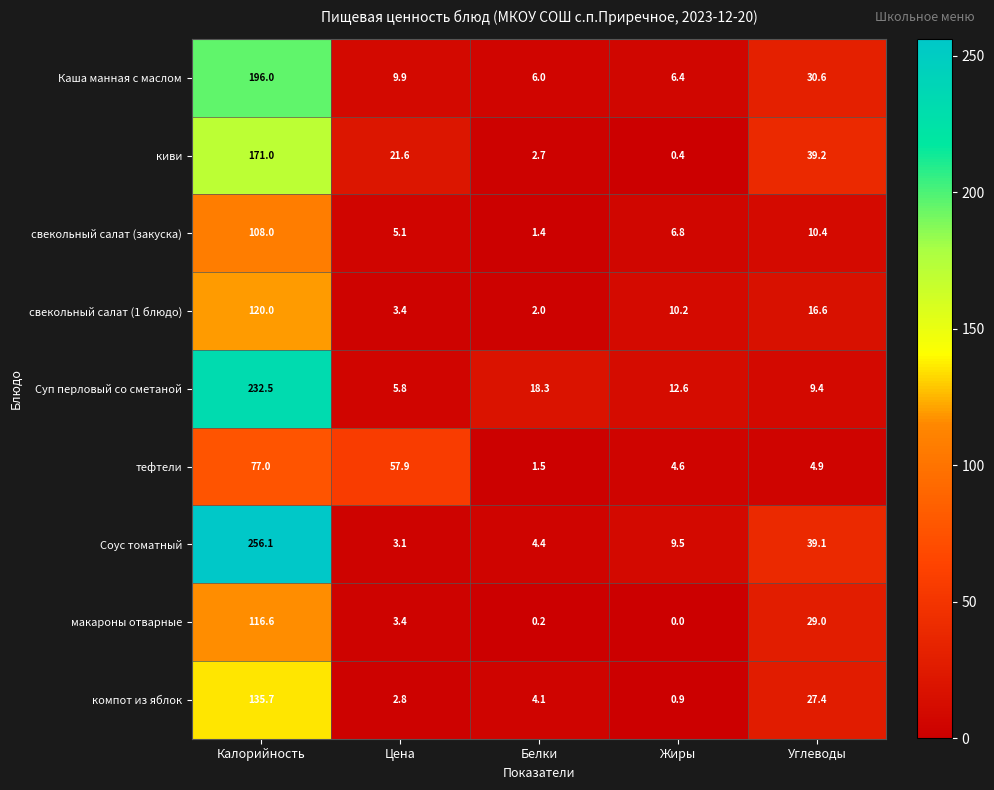

Read the макароны отварные value at Цена.

3.4